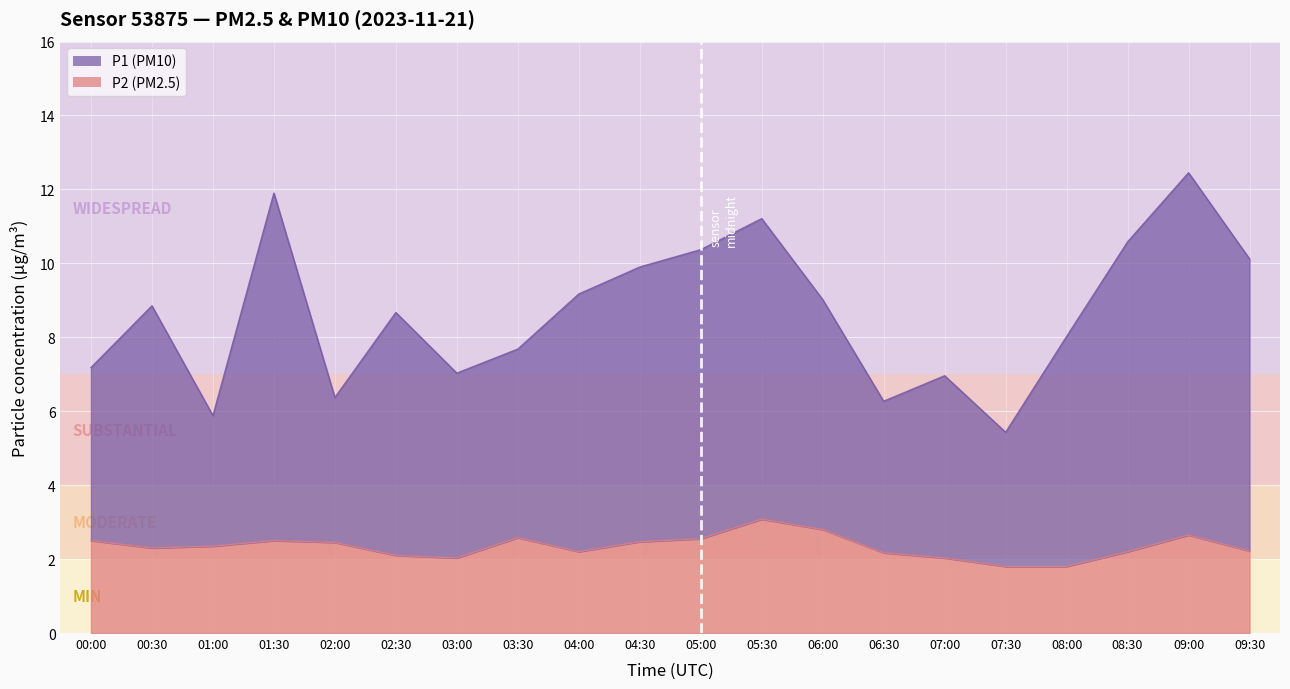

What is the sum of the P1 values at 01:30 and 08:00?

19.9